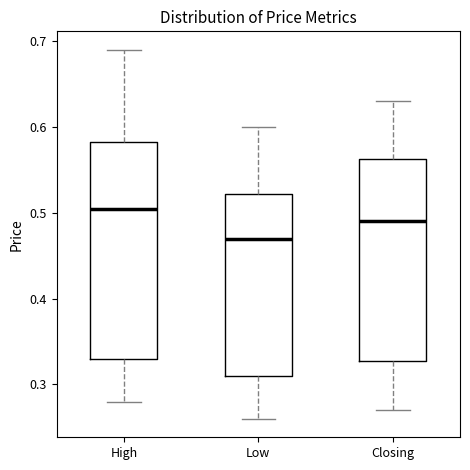

Reading left to right, transcribe this box plot: for each box, give where its median line is, the range the box spans, and where its two whiskers end, as read against the y-axis. The values are not printed on the chart, so give them approximately, as read against the axis.

High: median 0.51, box 0.33 to 0.58, whiskers 0.28 to 0.69
Low: median 0.47, box 0.31 to 0.52, whiskers 0.26 to 0.60
Closing: median 0.49, box 0.33 to 0.56, whiskers 0.27 to 0.63